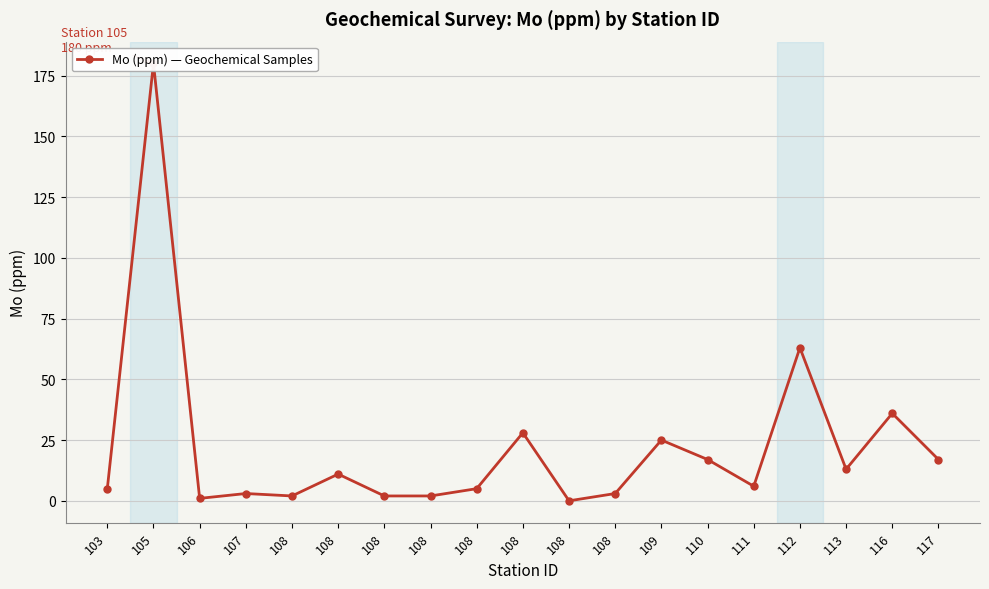

List the labels in order of value, largest first.

105, 112, 116, 108, 109, 110, 117, 113, 108, 111, 103, 108, 107, 108, 108, 108, 108, 106, 108